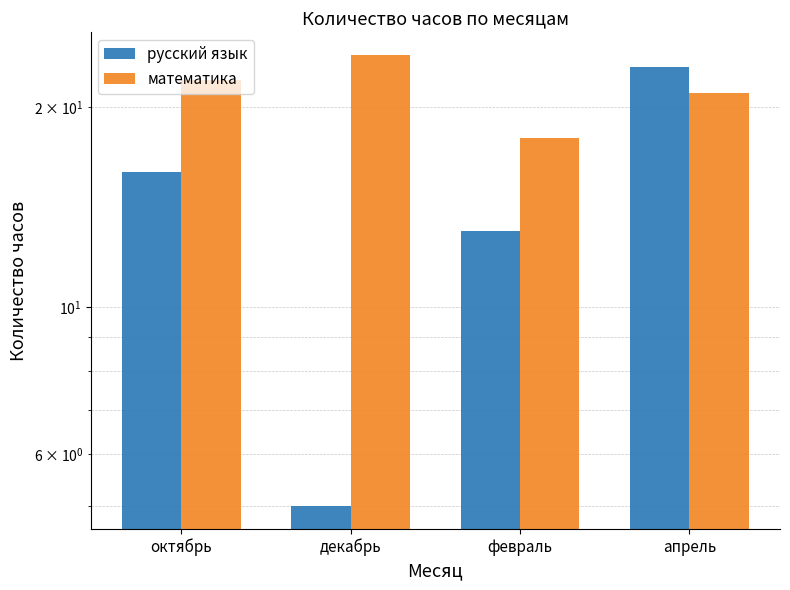

At which label does математика first exceed 22?

декабрь